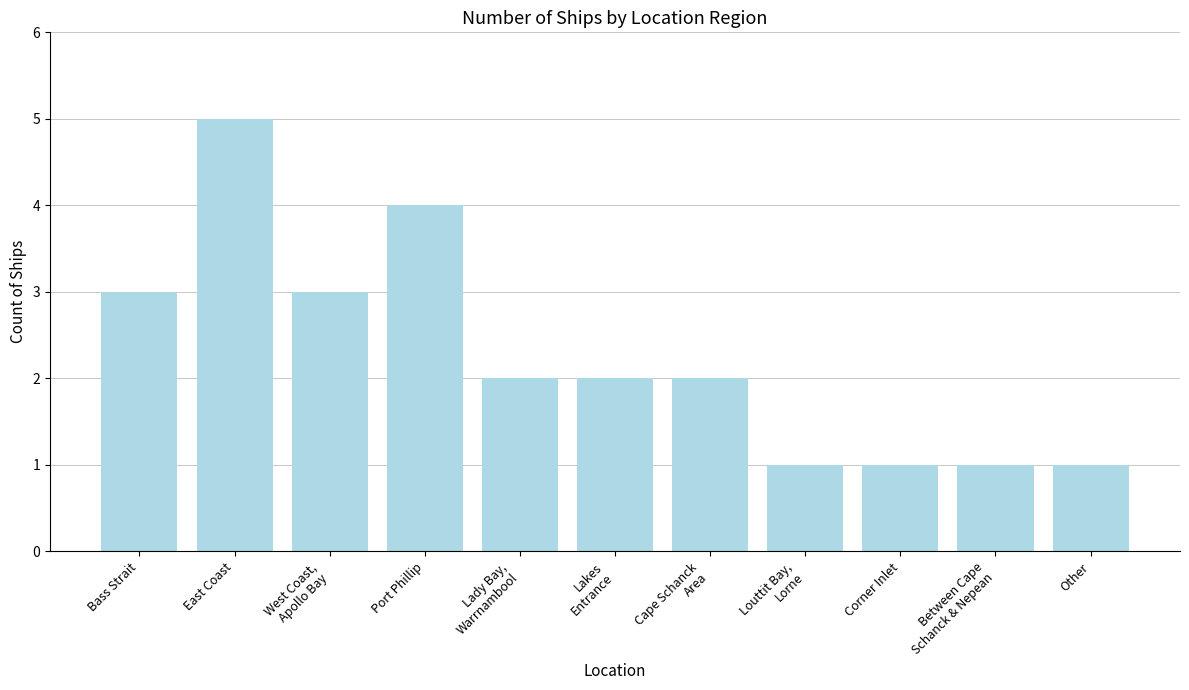

The chart shows a value of 1 at Corner Inlet. True or false?

True